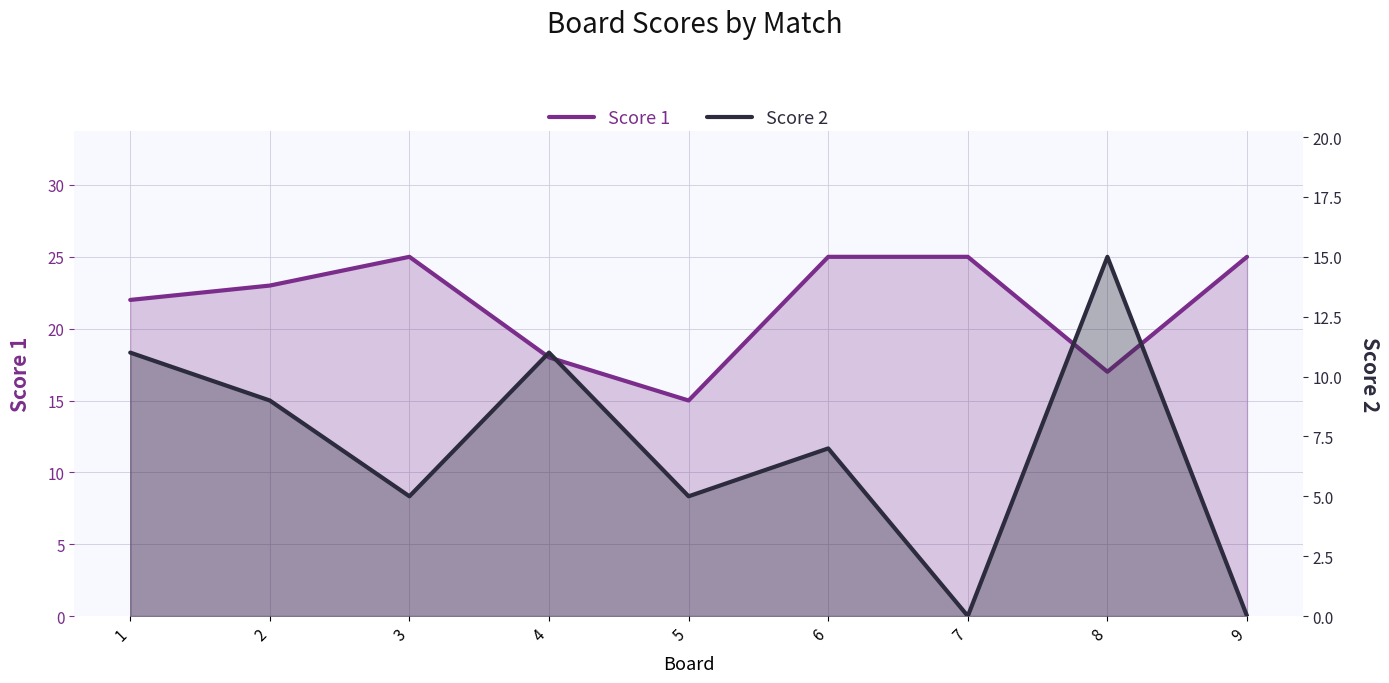

Count the Score 2 values in the range 5 to 11.

6